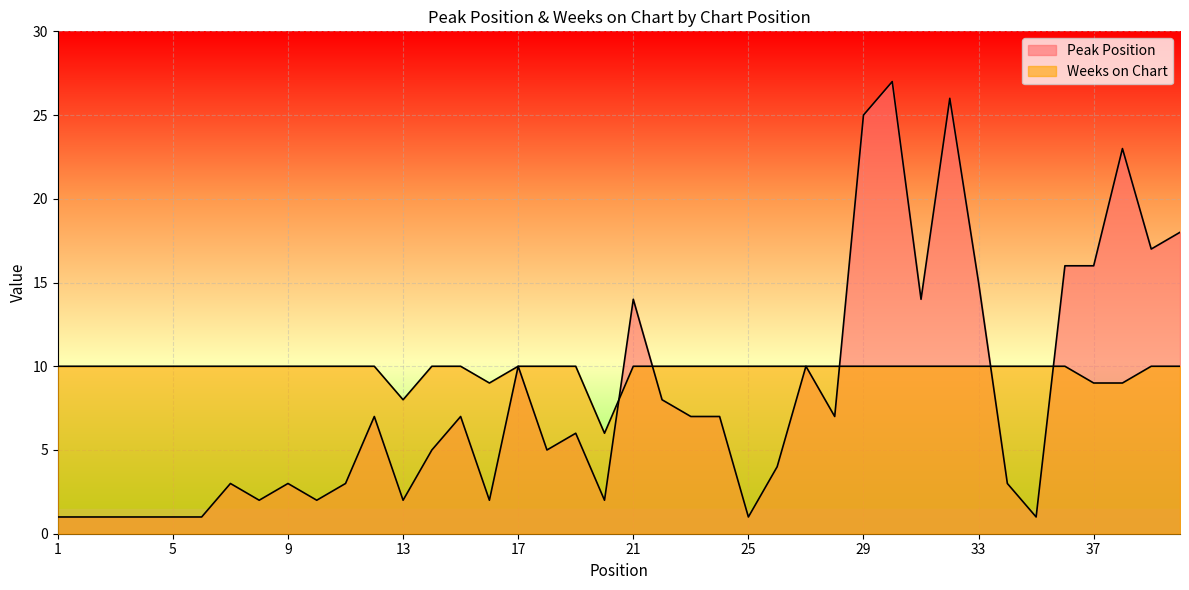

How many data points does each series have?

40